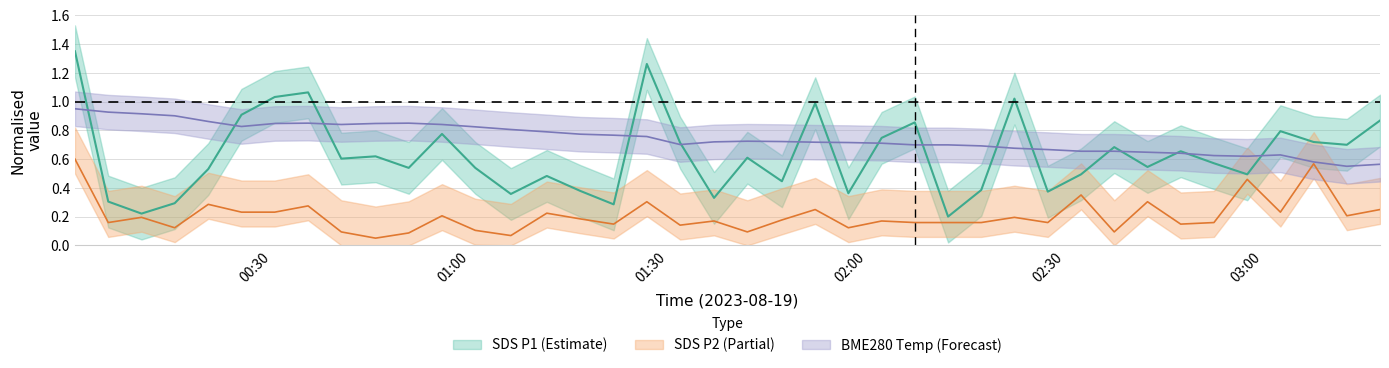

In SDS_P2, how many points are lower than both neighbors (excluding endpoints)?

13